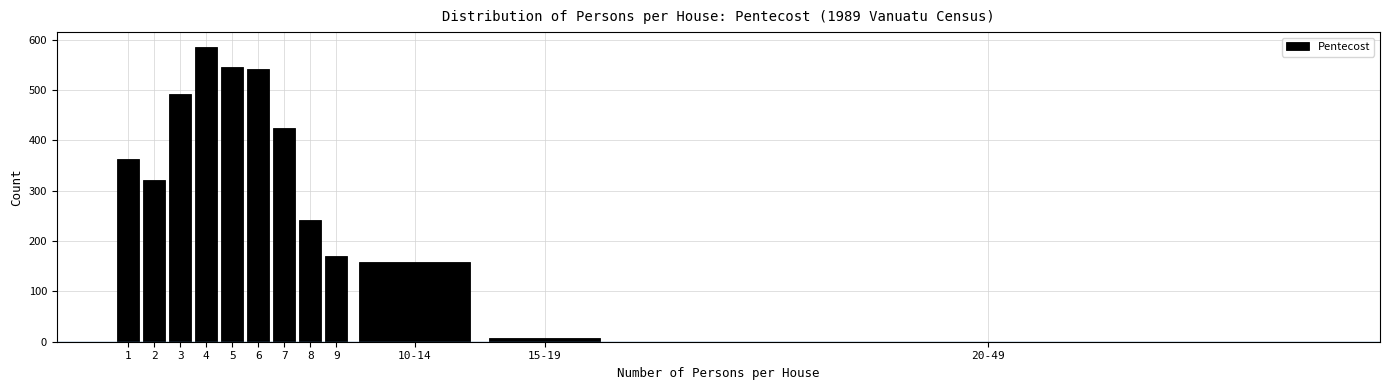

Reading left to right, list all the values displayed in this chart.

1=363	2=322	3=492	4=586	5=546	6=542	7=425	8=241	9=171	10-14=159	15-19=8	20-49=0